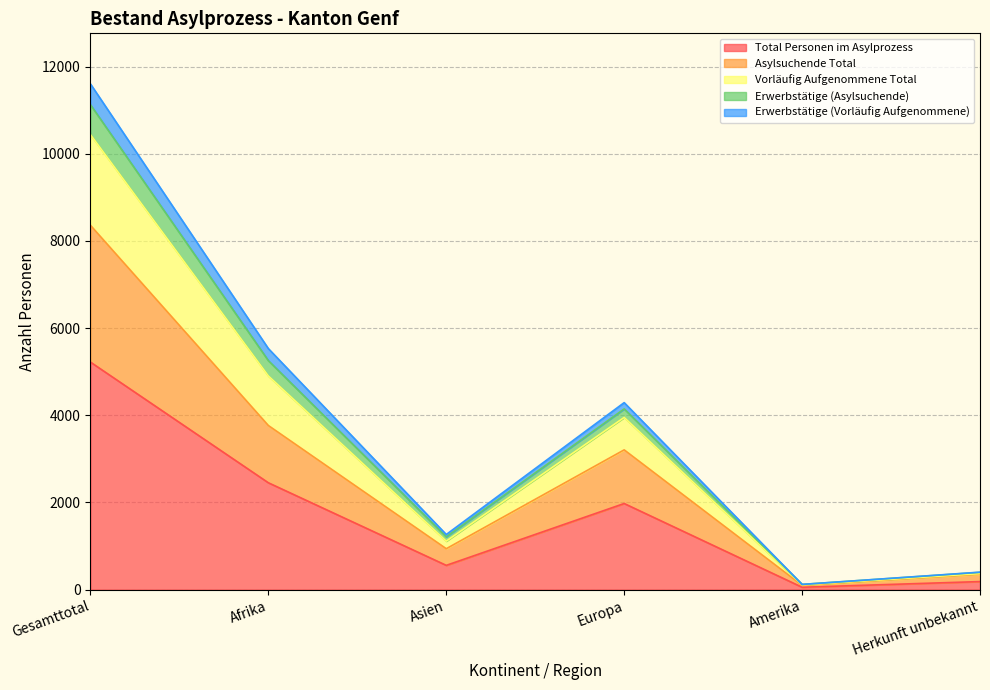

What is the value of the Asylsuchende Total point at the 6th from the left?

353